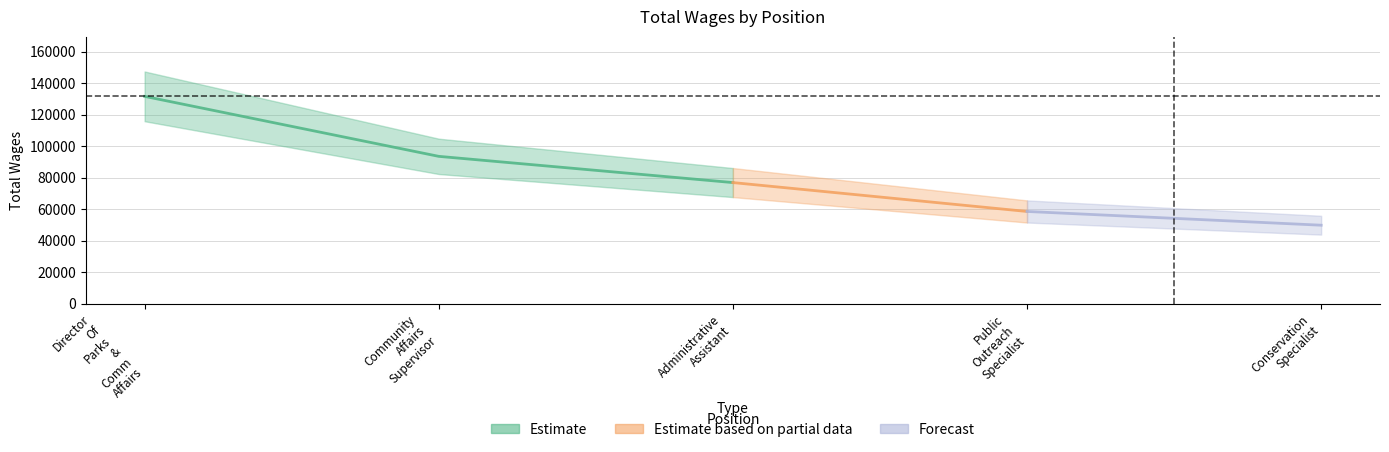

Rank the categories by value from lowest to highest.

Conservation Specialist, Public Outreach Specialist, Administrative Assistant, Community Affairs Supervisor, Director Of Parks & Comm Affairs